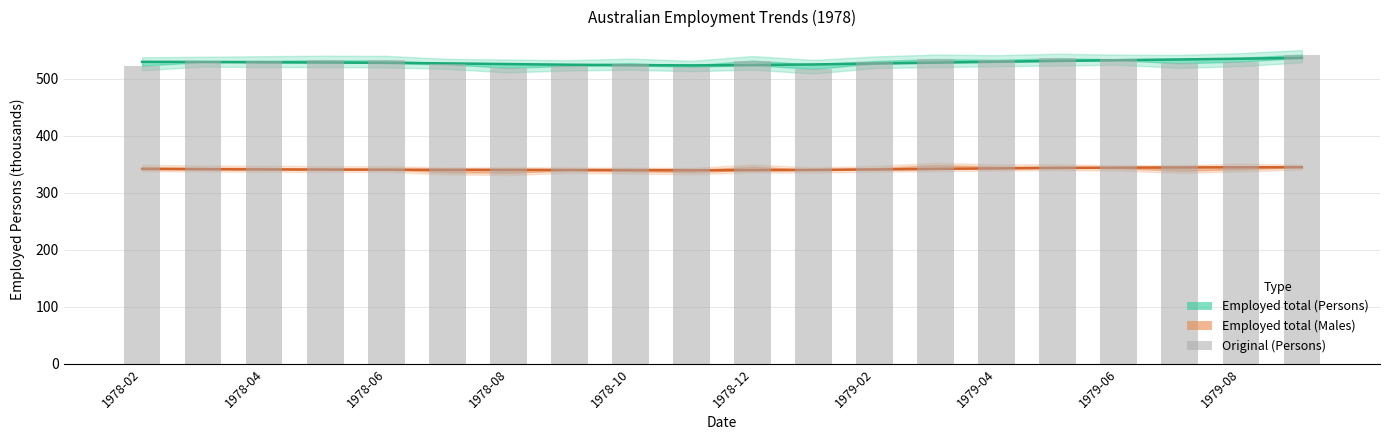

True or false: the data shows 529.8 at 1979-02.

True